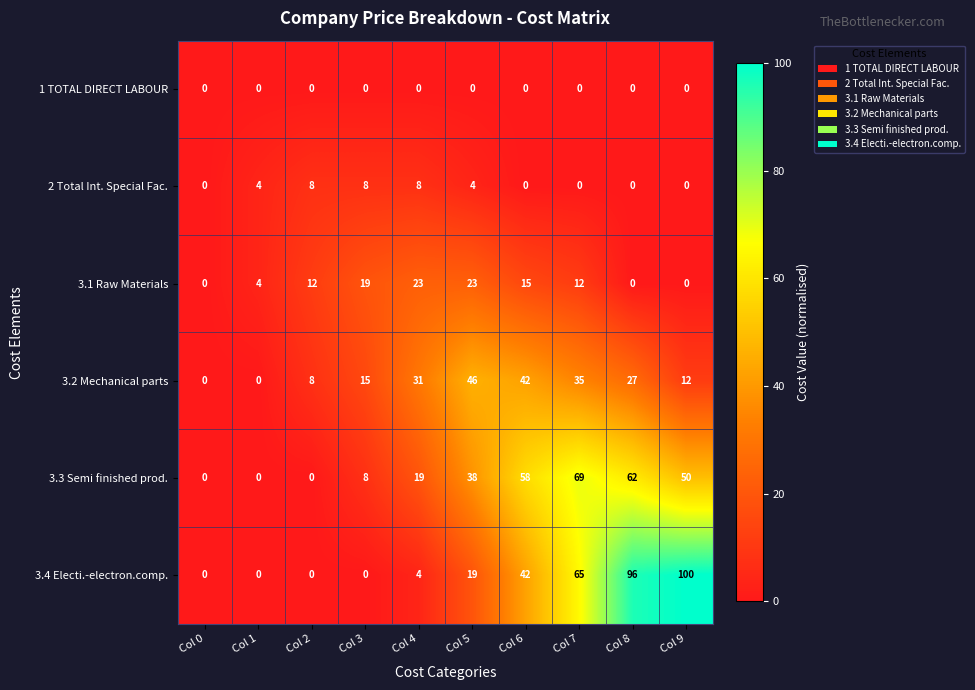

What is the total value across all series at Col 8?

185